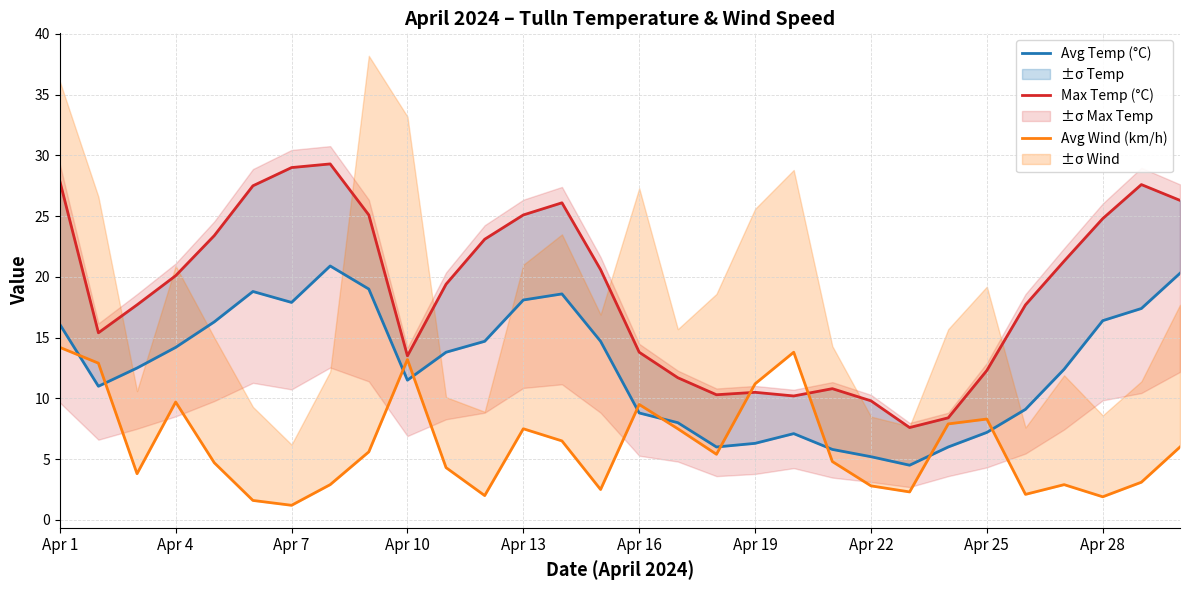

How many series are shown in this chart?

3